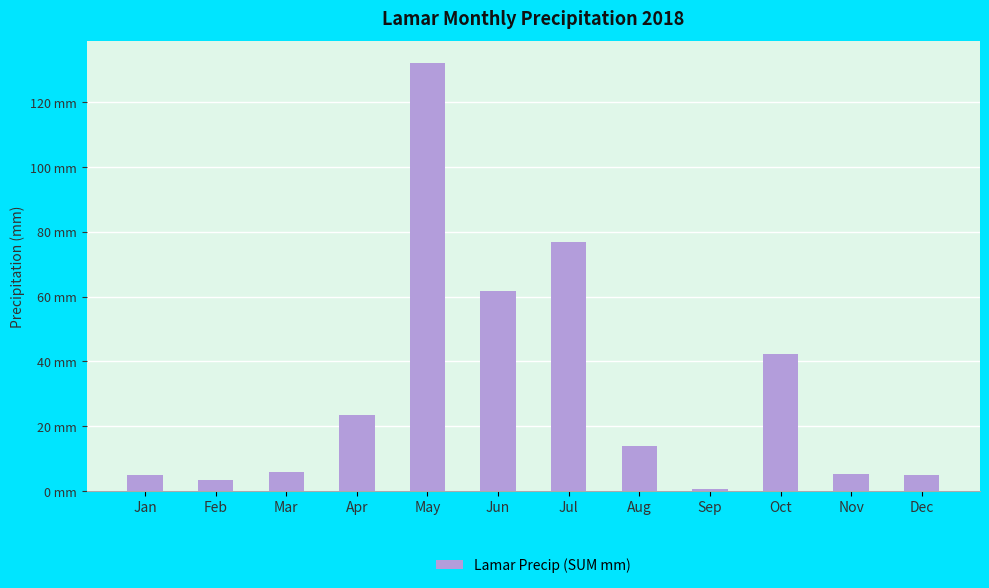

At which category does the chart reach its peak across all series?

May